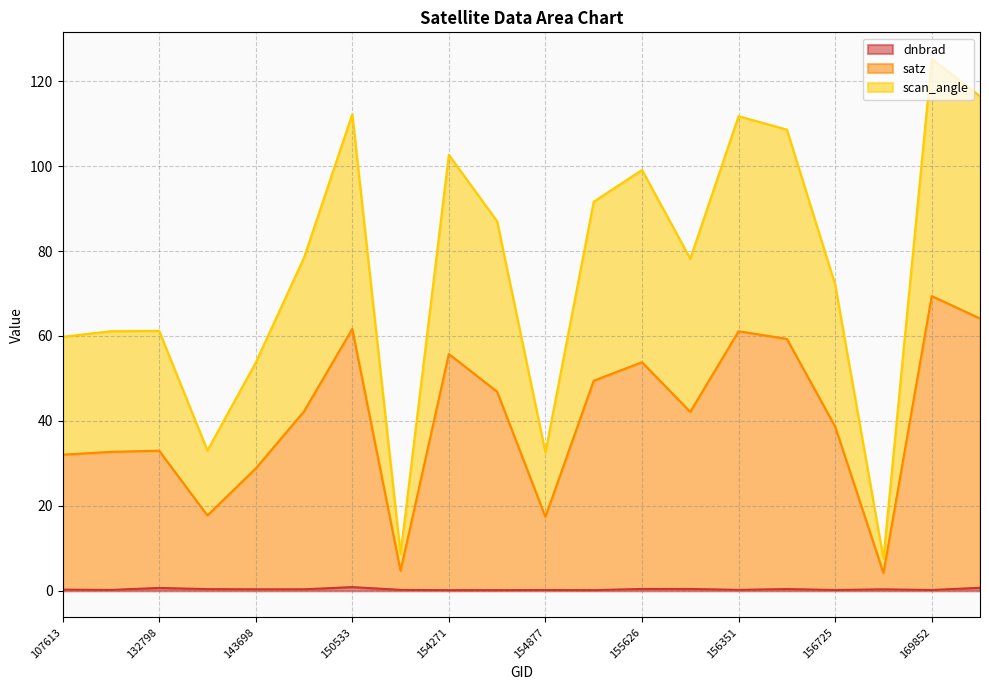

Reading left to right, extract all data points from this chart.

dnbrad: 0.3	0.2	0.7	0.4	0.4	0.4	0.9	0.2	0.2	0.2	0.2	0.2	0.4	0.4	0.2	0.4	0.2	0.3	0.2	0.7
satz: 32.0	32.7	33.0	17.7	28.8	42.2	61.7	4.7	55.7	46.9	17.4	49.5	53.8	42.1	61.1	59.3	38.7	4.2	69.4	64.1
scan_angle: 59.8	61.1	61.2	33.0	53.7	78.4	112.2	8.7	102.7	87.0	32.6	91.6	99.1	78.2	111.7	108.6	72.1	7.6	125.2	116.5